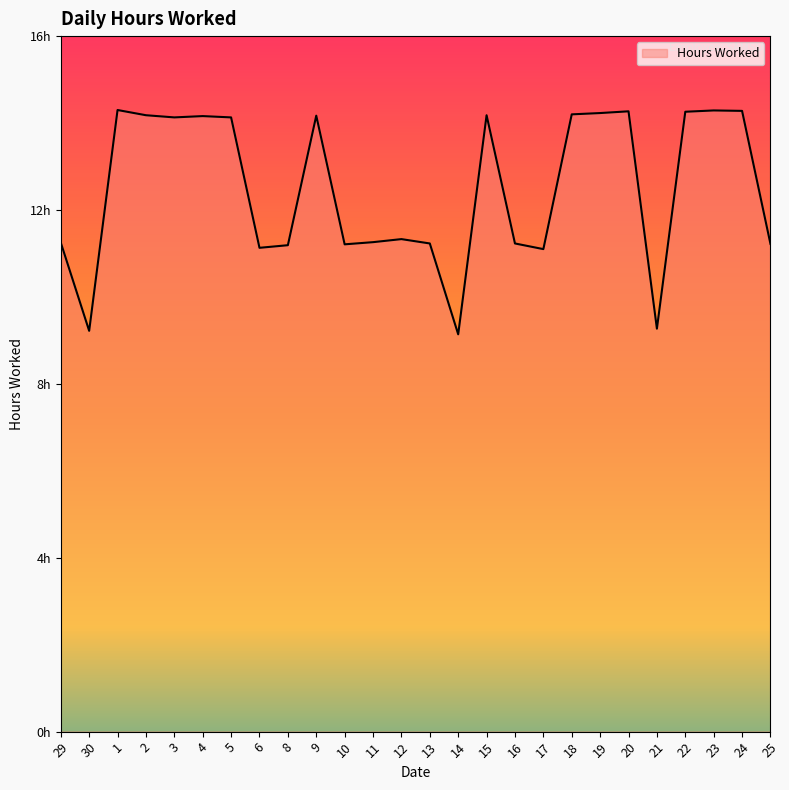

The value at 14 is 9.1. True or false?

True